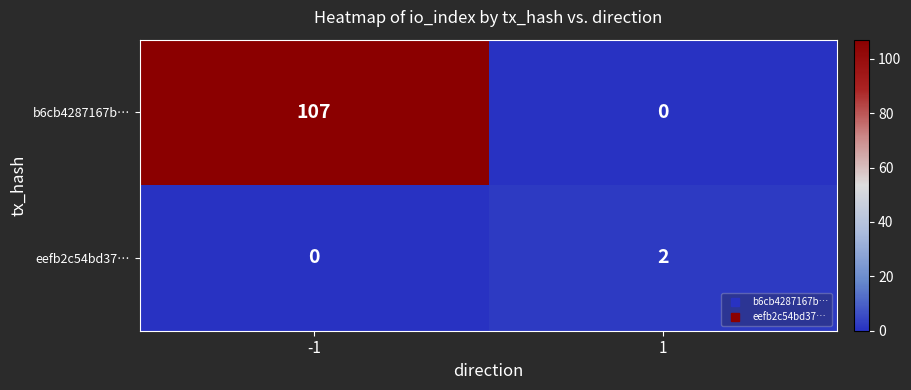

The value of eefb2c54bd37… at 1 is 2. True or false?

True